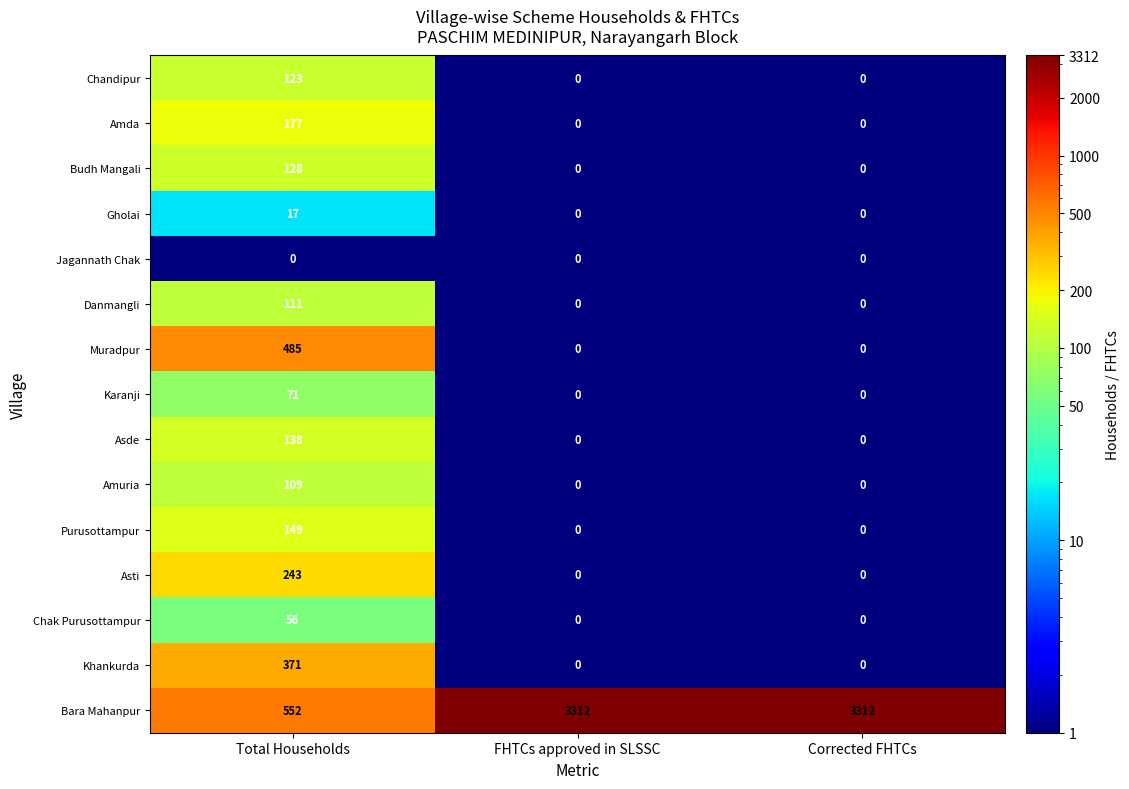

At Total Households, list the series in order from largest to smallest.

Bara Mahanpur, Muradpur, Khankurda, Asti, Amda, Purusottampur, Asde, Budh Mangali, Chandipur, Danmangli, Amuria, Karanji, Chak Purusottampur, Gholai, Jagannath Chak